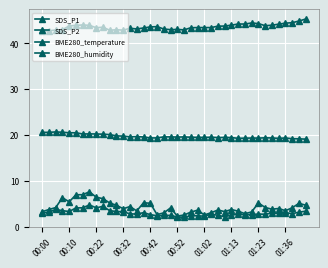

How many series are shown in this chart?

4